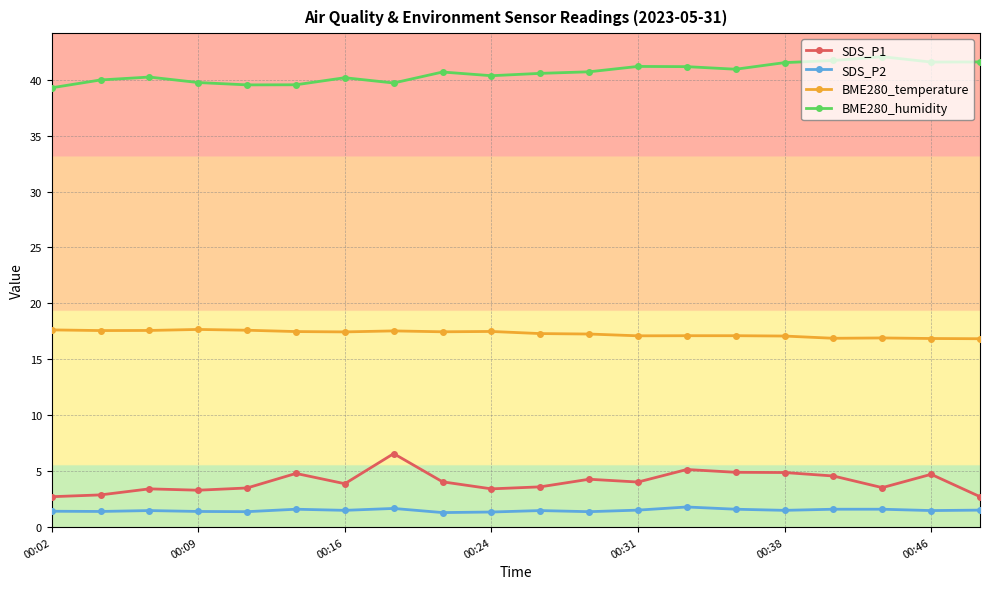

What is the highest value of the SDS_P1 series?

6.6